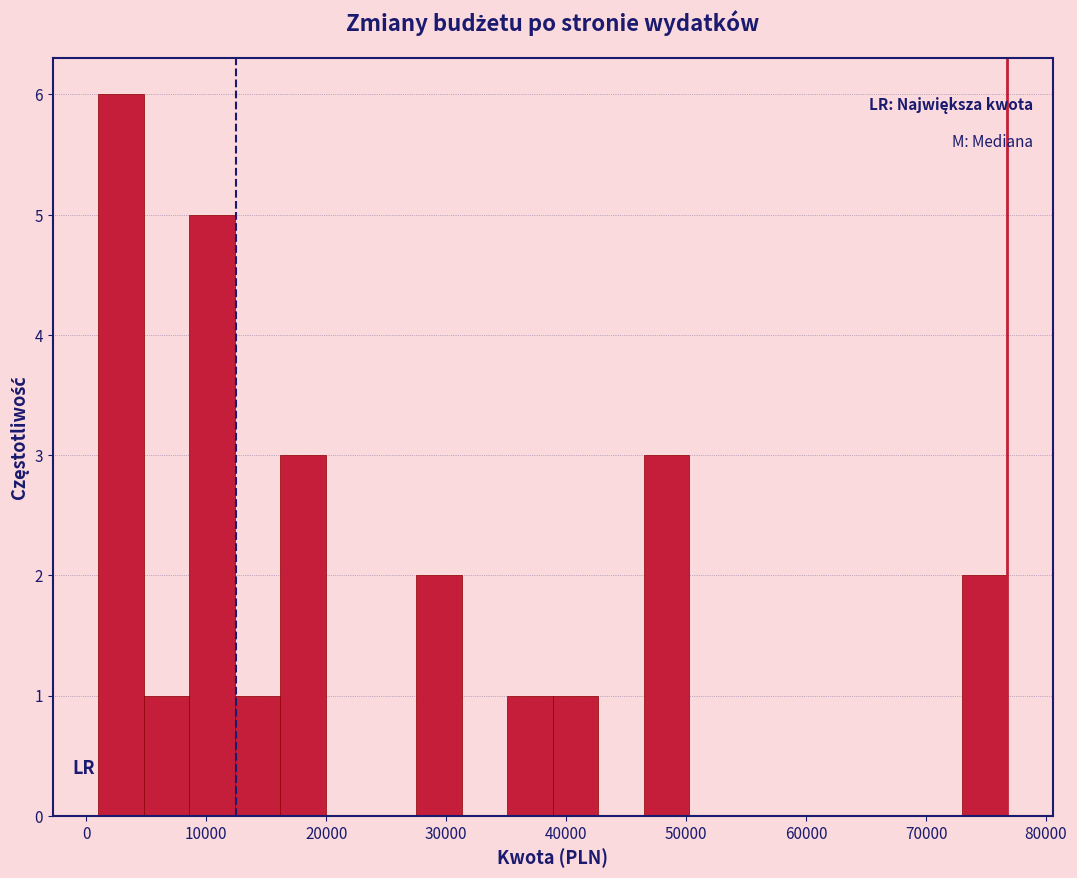

Read against the x-axis, roughly where is the centre of the tallest bar?

3000